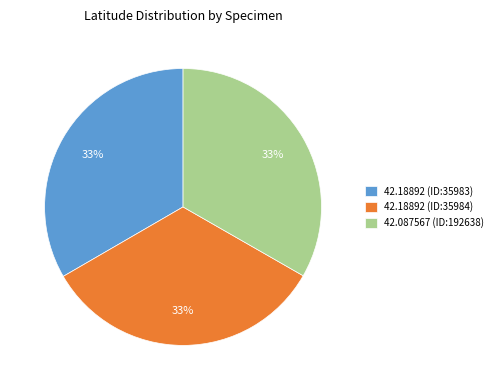

To the nearest percent, what portion does 42.18892 (ID:35983) represent?

33%